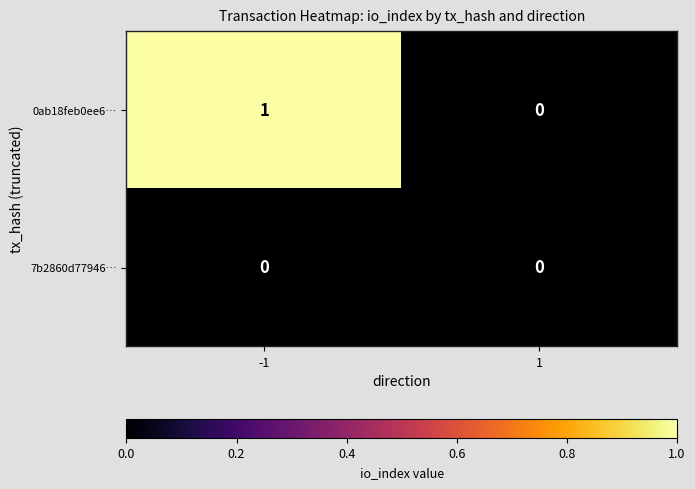

Which series has the widest spread of values?

0ab18feb0ee6…